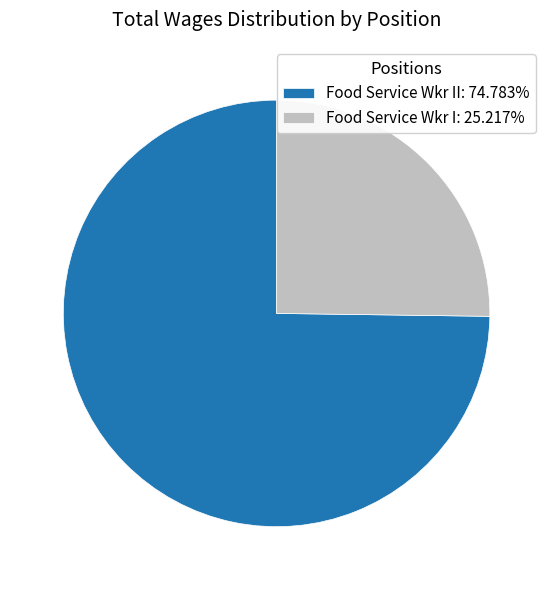

Is there any slice that represents more than half of the pie?

Yes